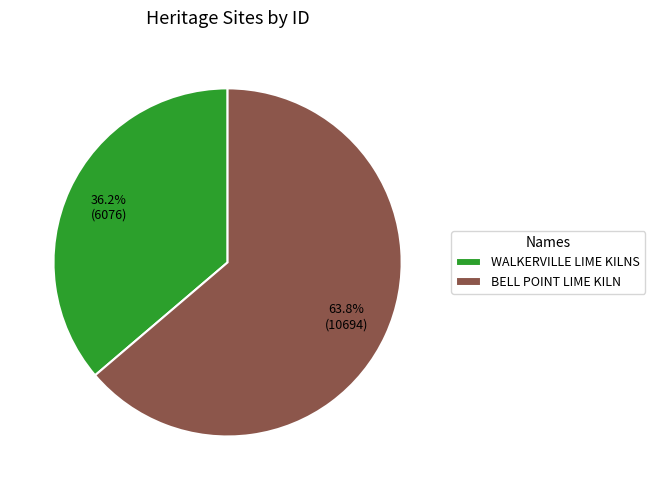

Which slice is the largest?

BELL POINT LIME KILN